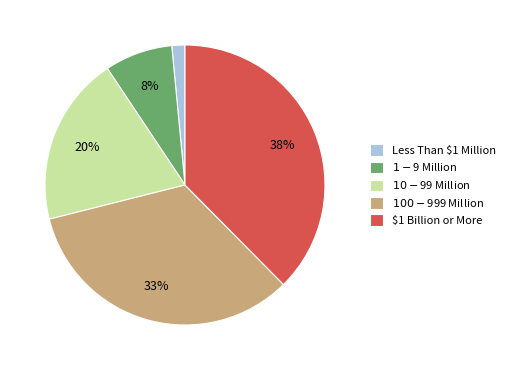

Is it true that $1 - $9 Million is 8% of the pie?

True